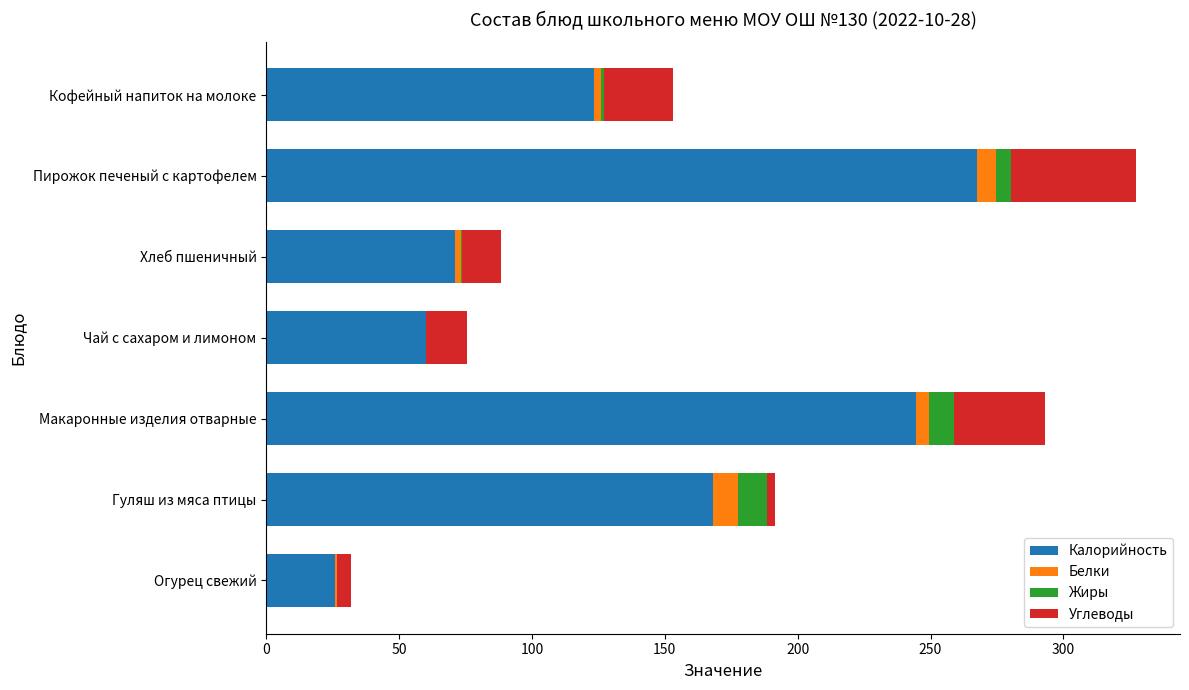

Is it true that Калорийность equals 262.3 at Гуляш из мяса птицы?

False